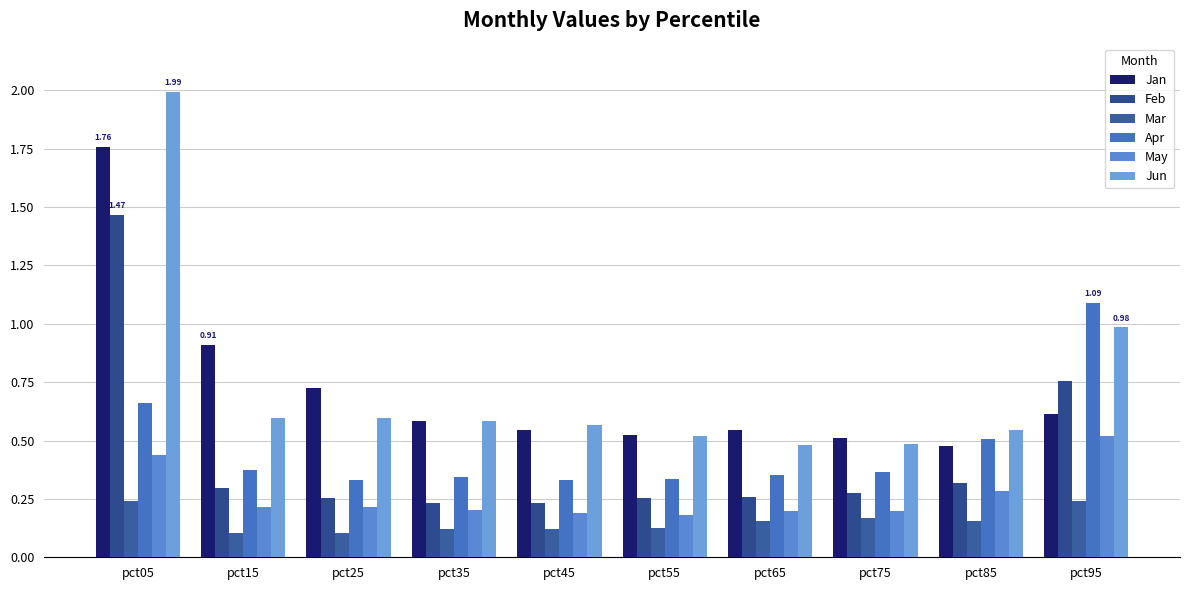

Is it true that May equals 0.2 at pct35?

True